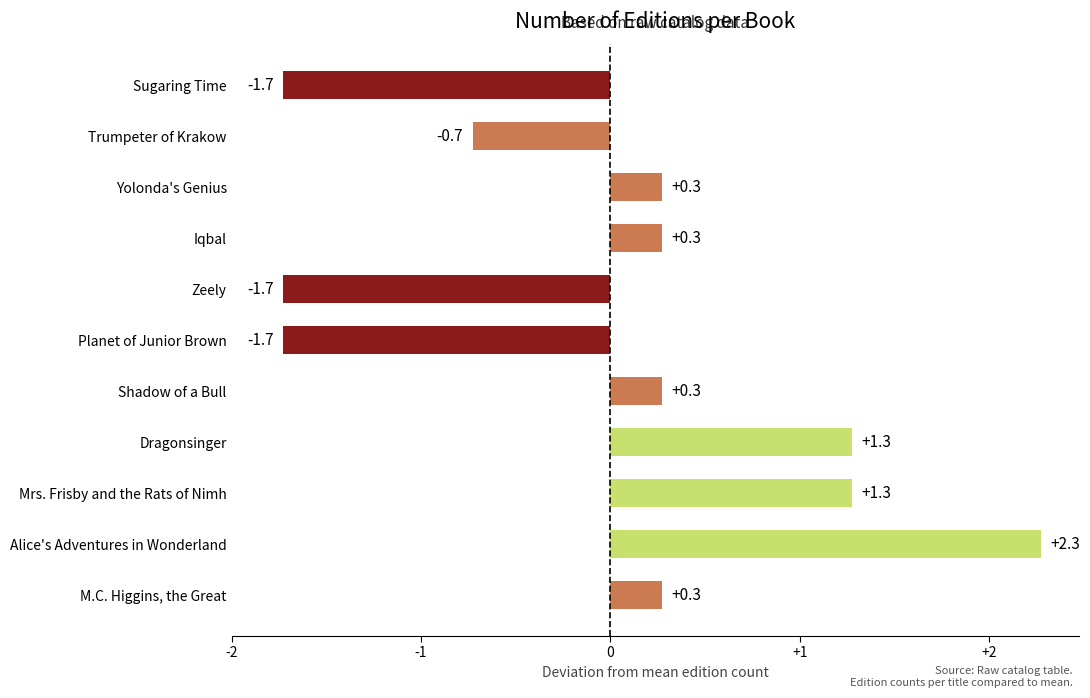

Count the number of values greater than 0.

7